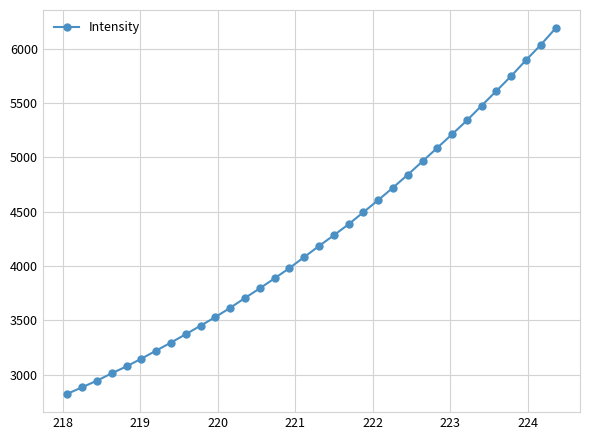

What is the difference between the maximum and minimum values?

3362.2